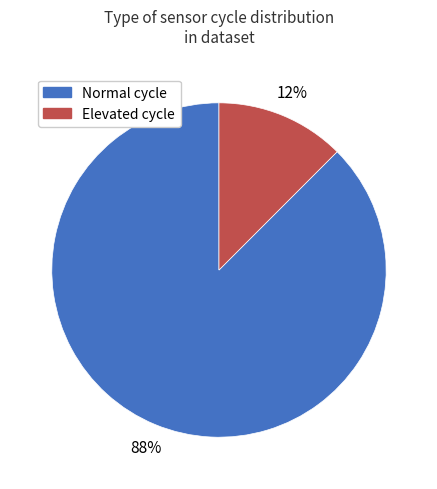

Do Normal cycle and Elevated cycle together represent more than half of the pie?

Yes